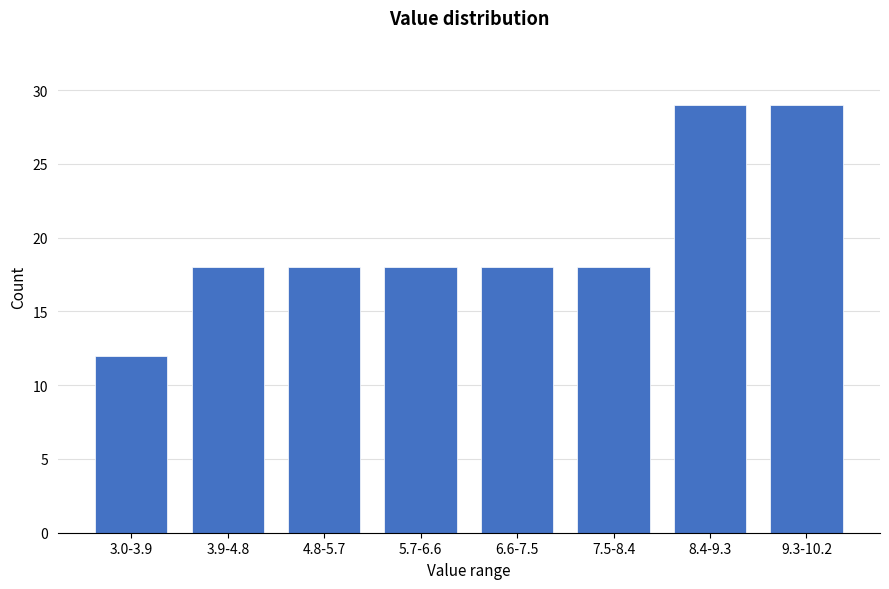

Reading left to right, list all the values displayed in this chart.

3.0-3.9=12	3.9-4.8=18	4.8-5.7=18	5.7-6.6=18	6.6-7.5=18	7.5-8.4=18	8.4-9.3=29	9.3-10.2=29